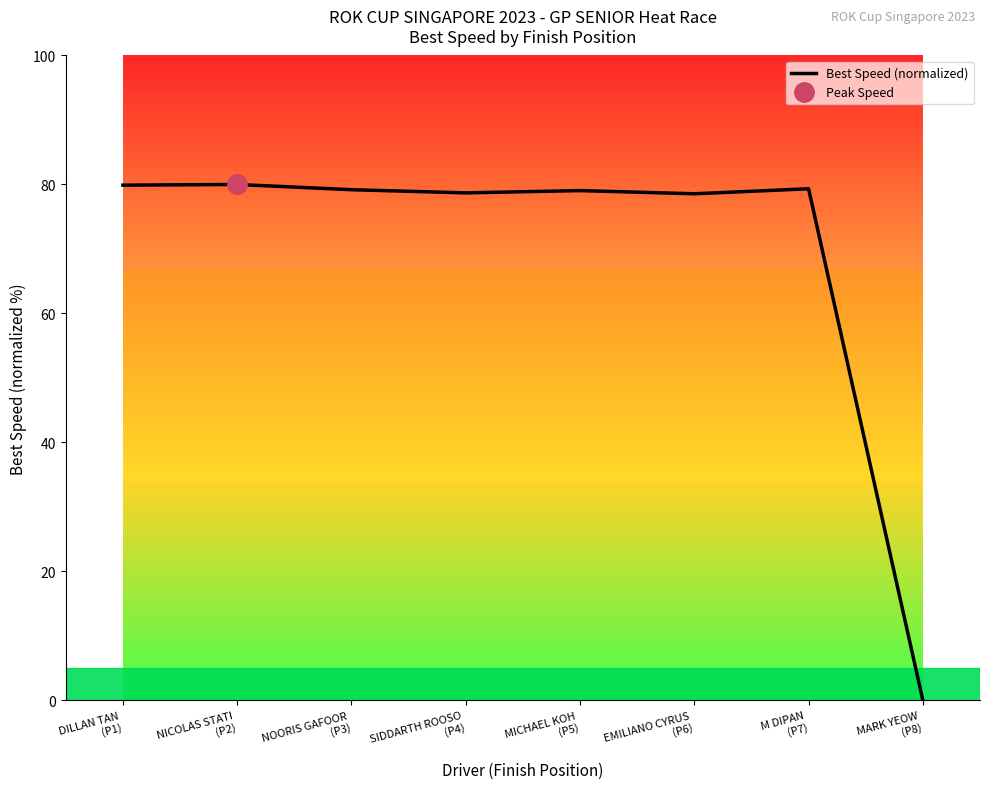

Count the number of data series in this chart.

1